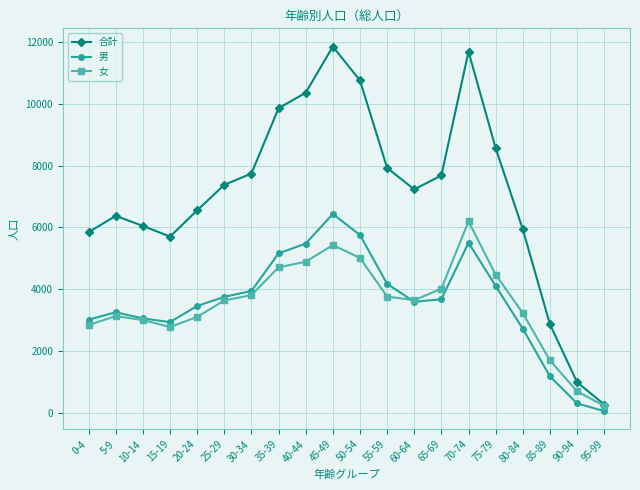

In 合計, how many points are lower than both neighbors (excluding endpoints)?

2